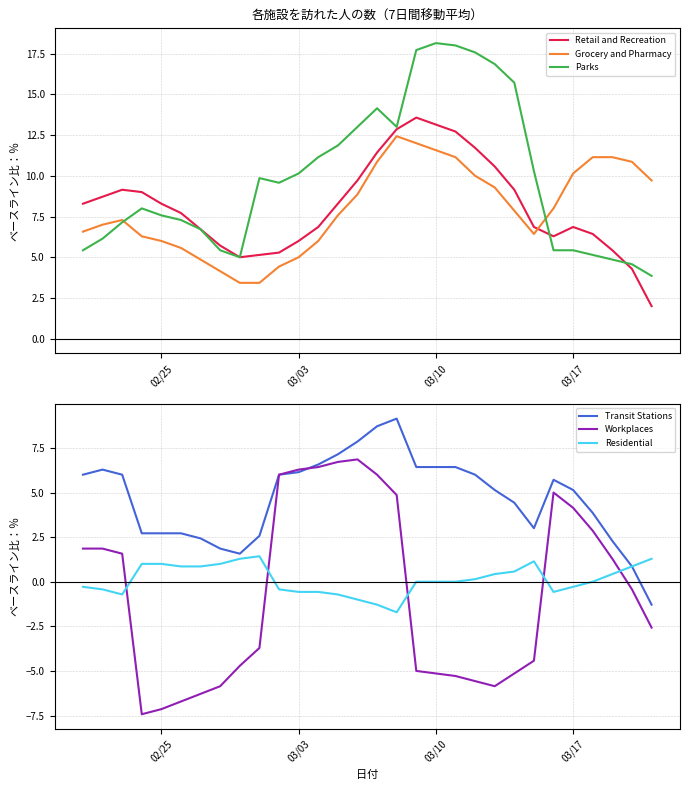

Reading right to left, extract all data points from this chart.

Retail and Recreation: 2.0	4.3	5.4	6.4	6.9	6.3	6.9	9.1	10.6	11.7	12.7	13.1	13.6	12.9	11.4	9.7	8.3	6.9	6.0	5.3	5.1	5.0	5.7	6.7	7.7	8.3	9.0	9.1	8.7	8.3
Grocery and Pharmacy: 9.7	10.9	11.1	11.1	10.1	8.0	6.4	7.9	9.3	10.0	11.1	11.6	12.0	12.4	10.9	8.9	7.6	6.0	5.0	4.4	3.4	3.4	4.1	4.9	5.6	6.0	6.3	7.3	7.0	6.6
Parks: 3.9	4.6	4.9	5.1	5.4	5.4	10.3	15.7	16.9	17.6	18.0	18.1	17.7	13.0	14.1	13.0	11.9	11.1	10.1	9.6	9.9	5.0	5.4	6.7	7.3	7.6	8.0	7.1	6.1	5.4
Transit Stations: -1.3	0.9	2.3	3.9	5.1	5.7	3.0	4.4	5.1	6.0	6.4	6.4	6.4	9.1	8.7	7.9	7.1	6.6	6.1	6.0	2.6	1.6	1.9	2.4	2.7	2.7	2.7	6.0	6.3	6.0
Workplaces: -2.6	-0.4	1.3	2.9	4.1	5.0	-4.4	-5.1	-5.9	-5.6	-5.3	-5.1	-5.0	4.9	6.0	6.9	6.7	6.4	6.3	6.0	-3.7	-4.7	-5.9	-6.3	-6.7	-7.1	-7.4	1.6	1.9	1.9
Residential: 1.3	0.9	0.4	0.0	-0.3	-0.6	1.1	0.6	0.4	0.1	0.0	0.0	0.0	-1.7	-1.3	-1.0	-0.7	-0.6	-0.6	-0.4	1.4	1.3	1.0	0.9	0.9	1.0	1.0	-0.7	-0.4	-0.3